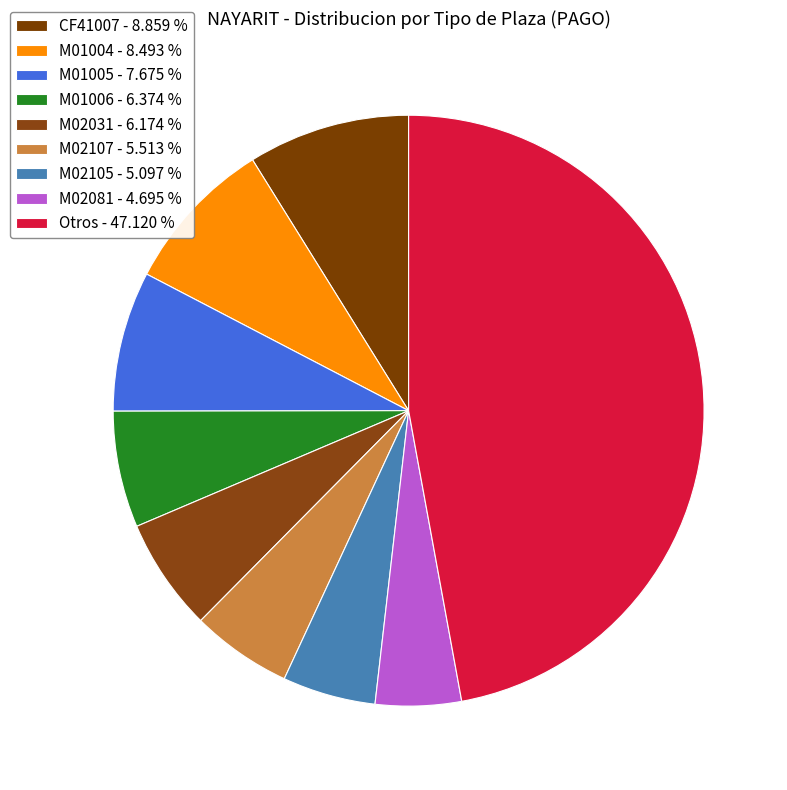

How many slices are in this pie chart?

9